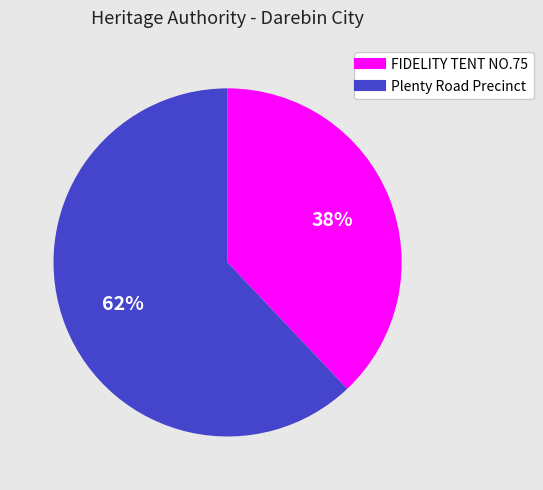

To the nearest percent, what is the average slice percentage?

50%